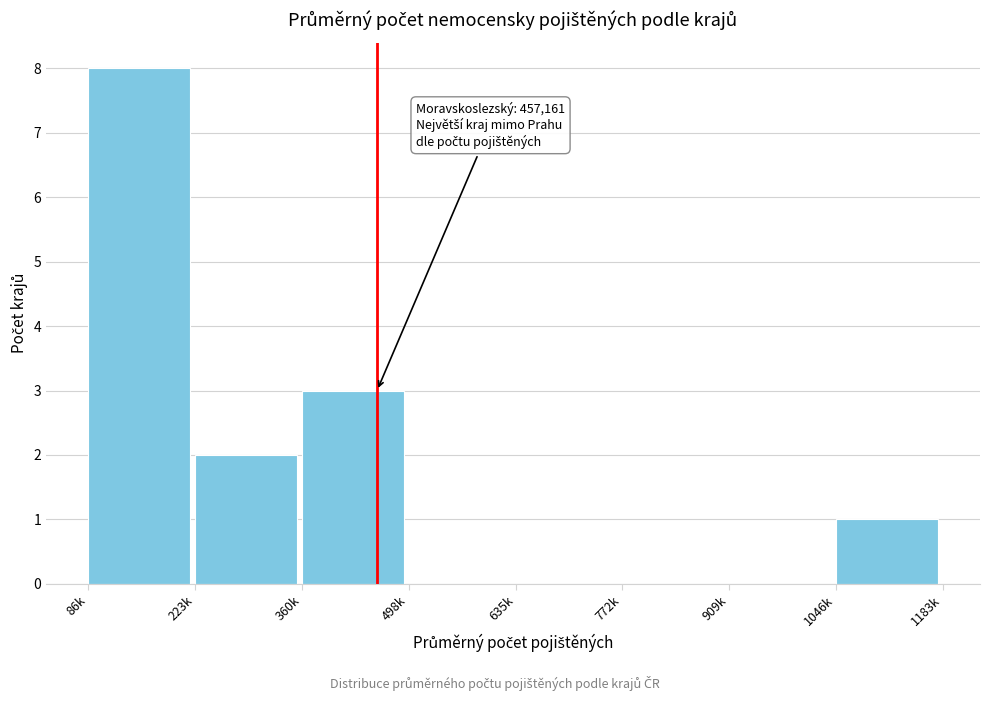

Reading left to right, what are all the values shown in this chart?

86k=8	223k=2	360k=3	498k=0	635k=0	772k=0	909k=0	1046k=1